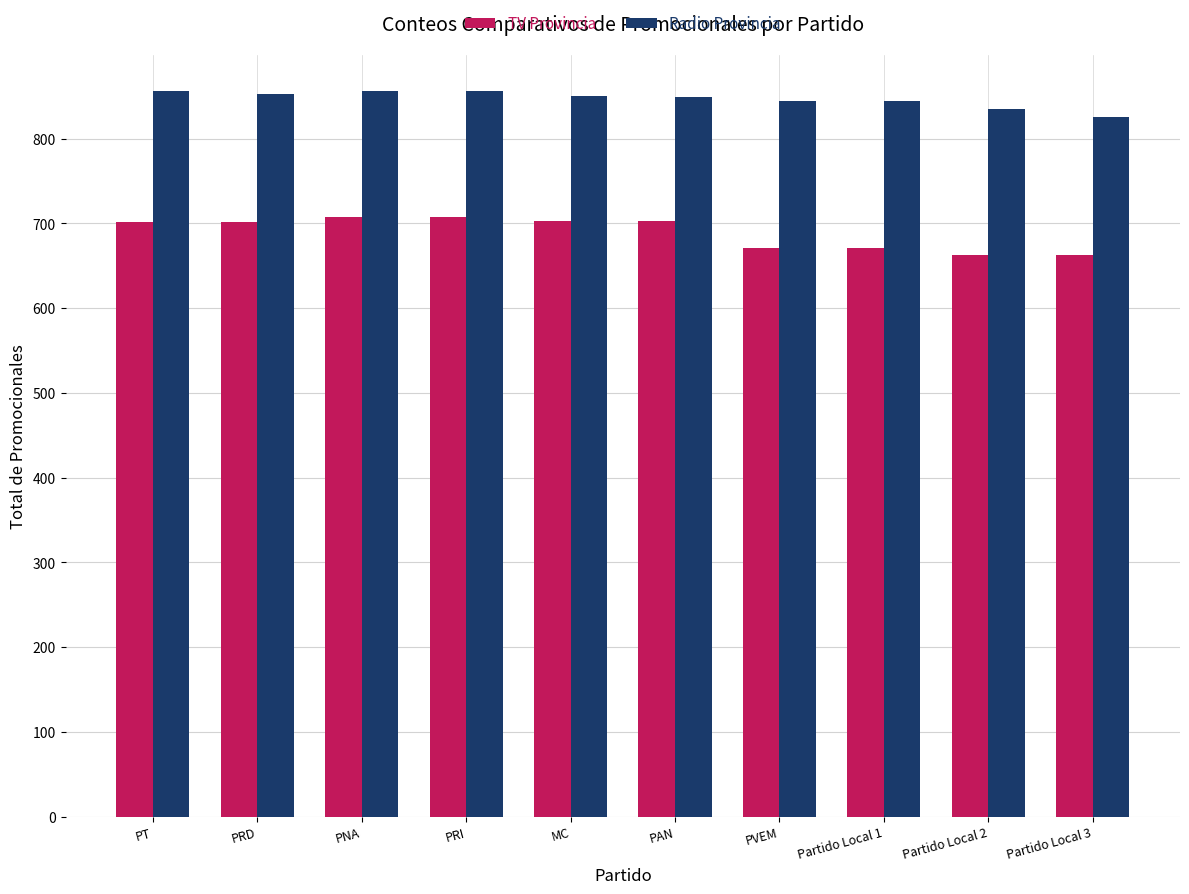

How many bars are there in total?

20